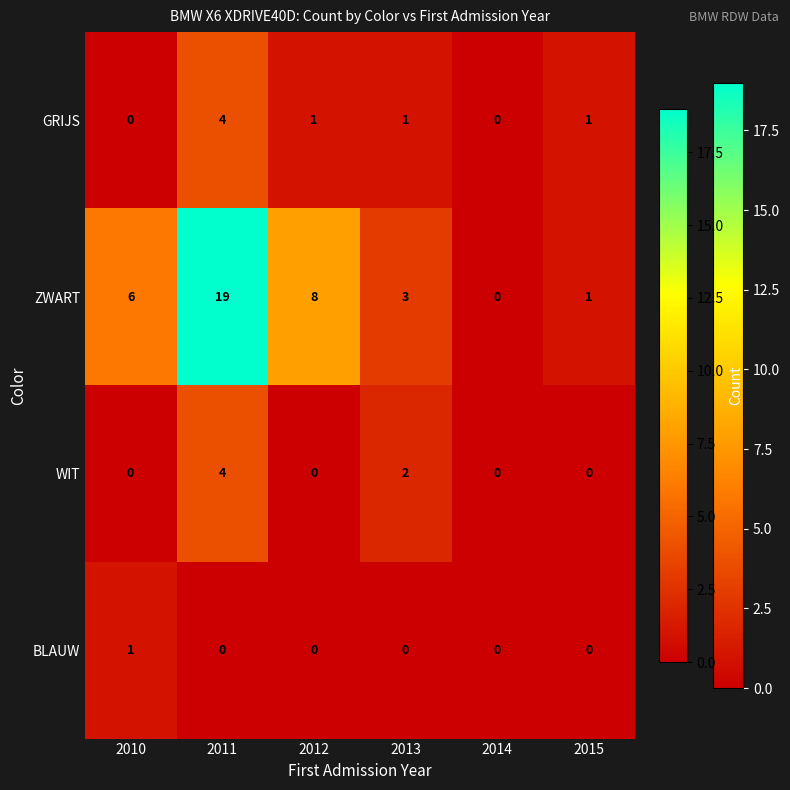

What is the spread (max minus min) of values at 2010?

6